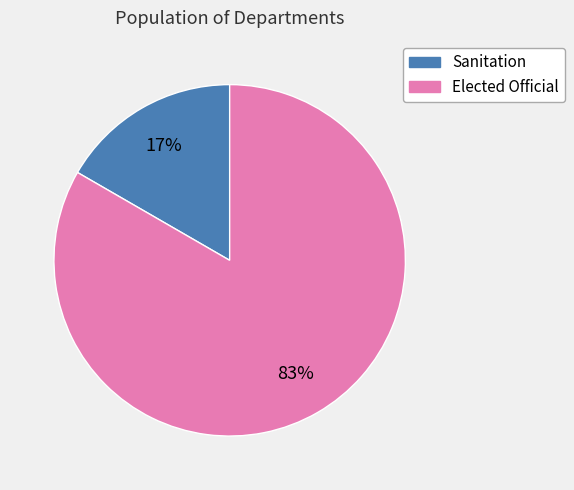

What is the smallest slice in the pie chart?

Sanitation